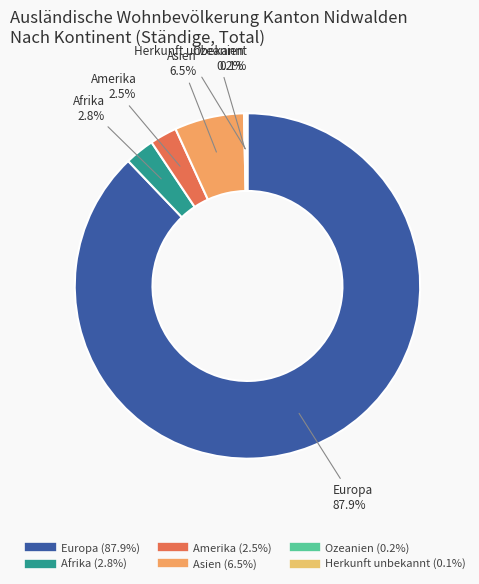

To the nearest percent, what is the difference between the largest and smallest slice percentages?

88%